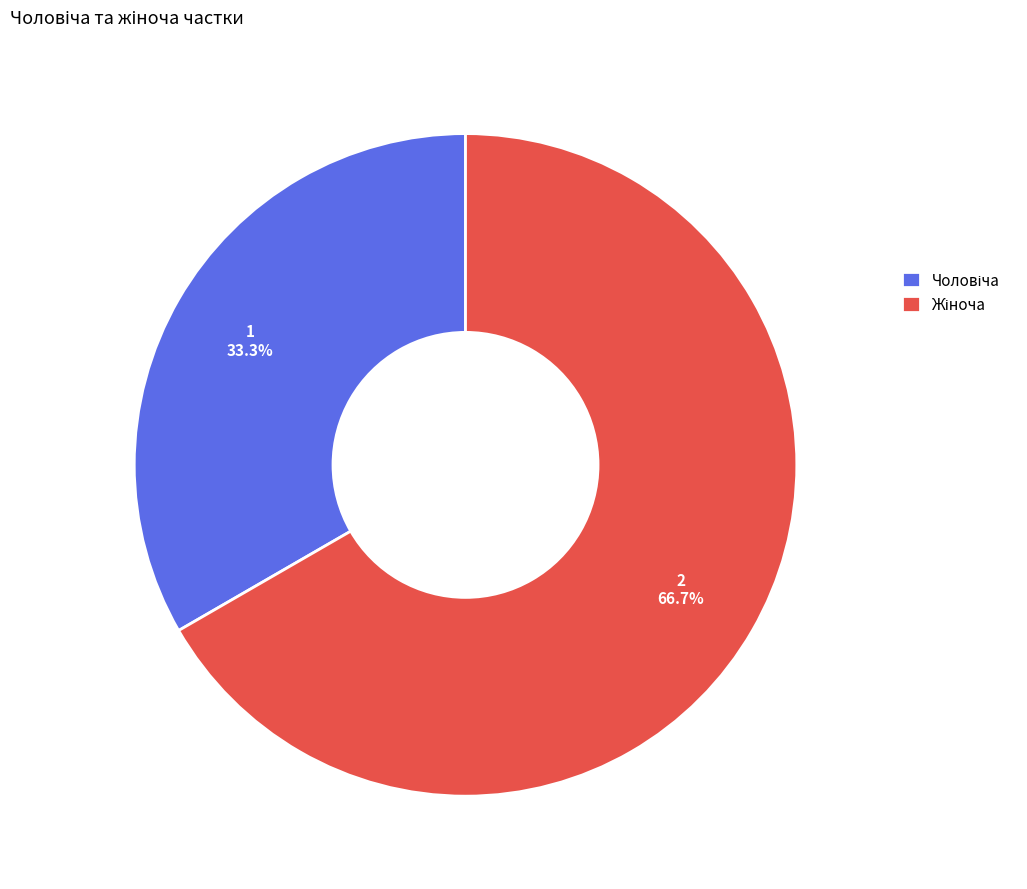

Is there any slice that represents more than half of the pie?

Yes